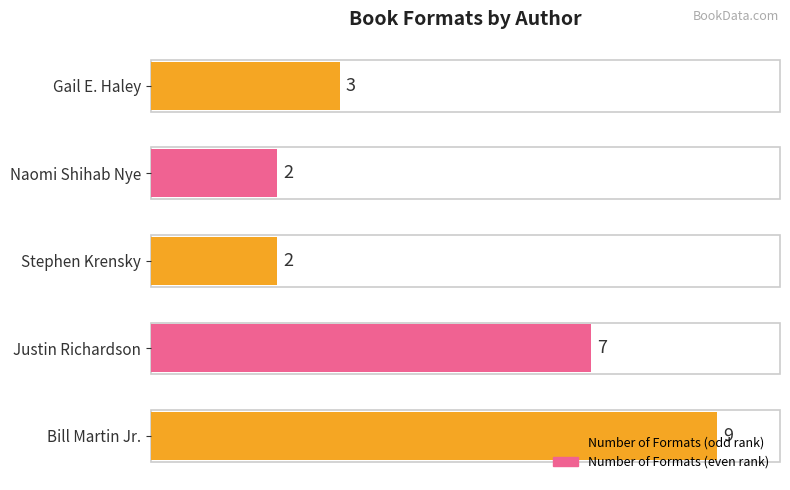

What is the ratio of the value at Stephen Krensky to the value at Naomi Shihab Nye?

1.0